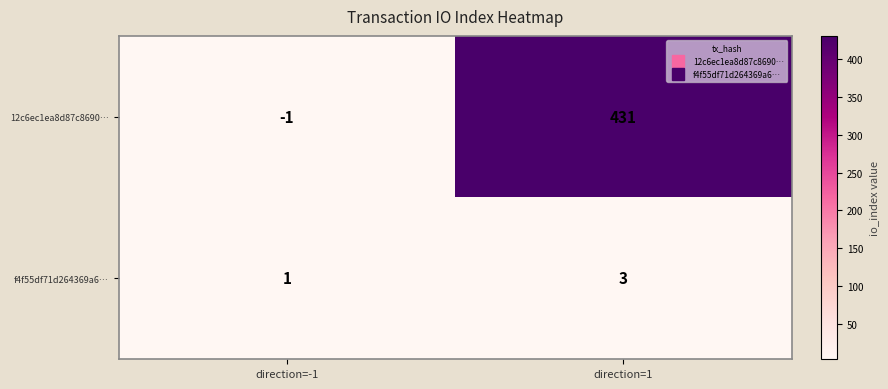

True or false: 12c6ec1ea8d87c8690… has a value of 0 at direction=-1.

False